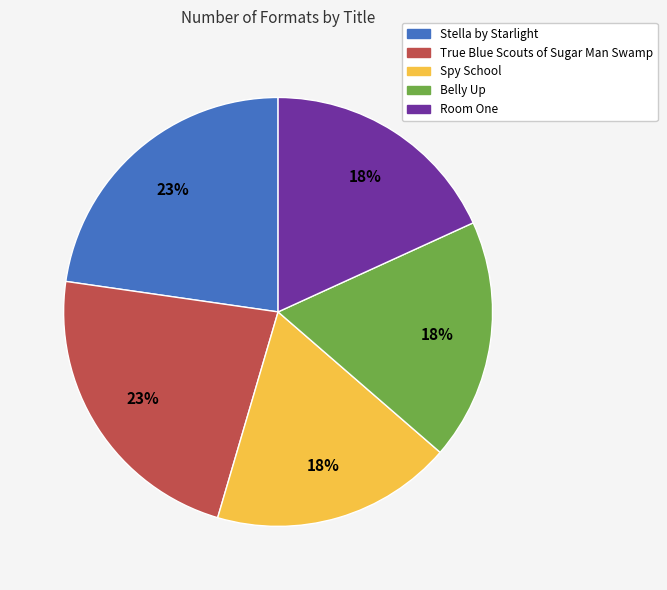

Between Belly Up and True Blue Scouts of Sugar Man Swamp, which is larger?

True Blue Scouts of Sugar Man Swamp